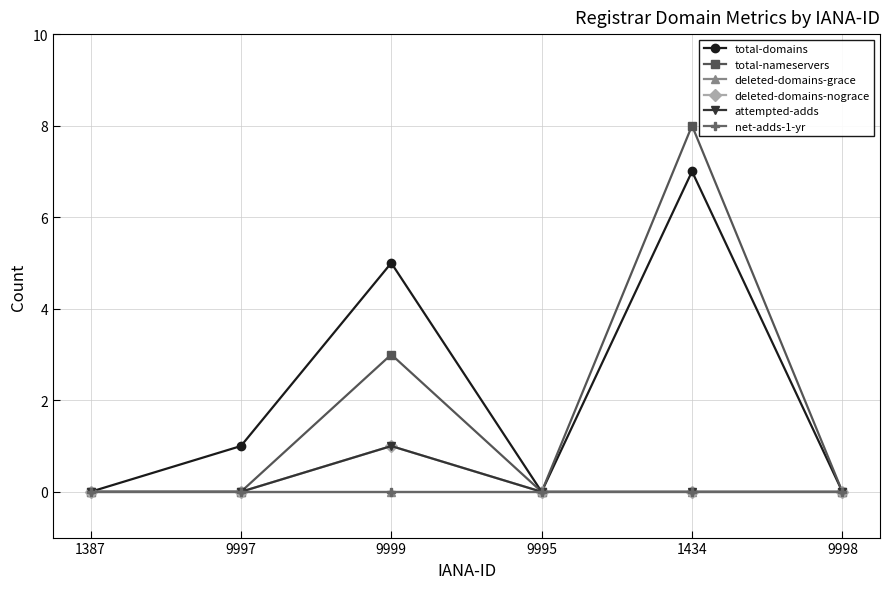

What is the total value across all series at 9999?

10